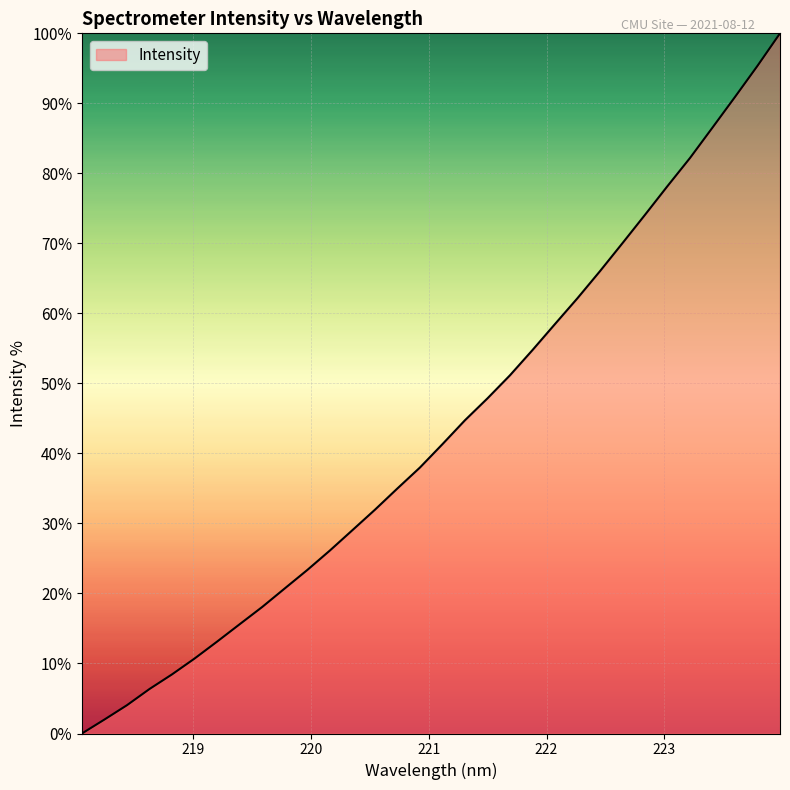

What is the difference between the maximum and minimum values?

100.0